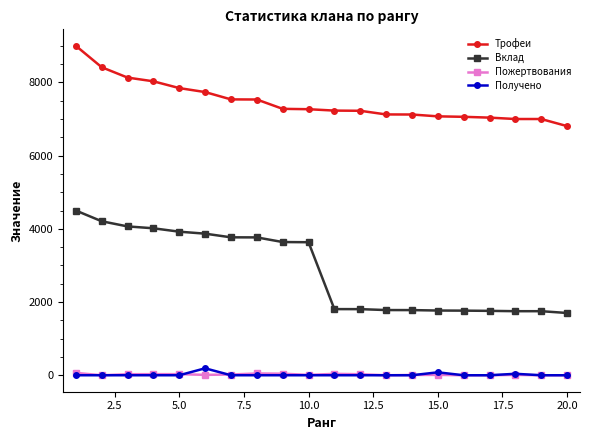

What is the maximum value shown in the chart?

9000